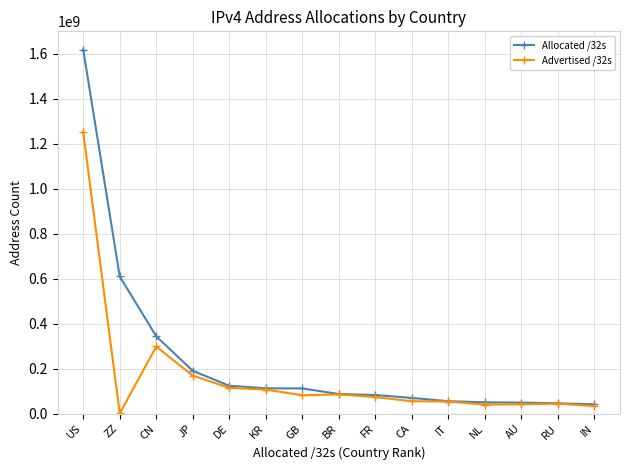

Where is the first local maximum for Advertised /32s?

CN